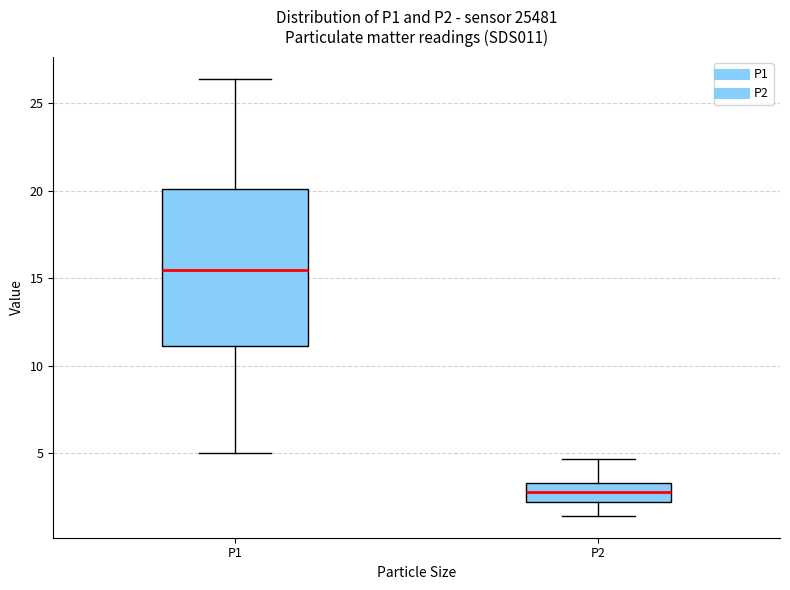

Which box has the highest median line?

P1